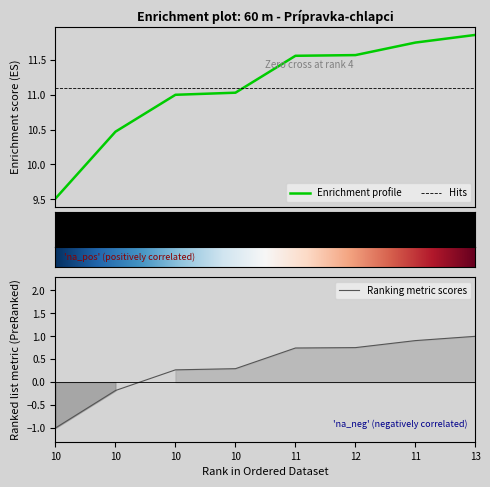

Reading right to left, list all the values displayed in this chart.

13=11.9	11=11.8	12=11.6	11=11.6	10=11.0	10=11.0	10=10.5	10=9.5